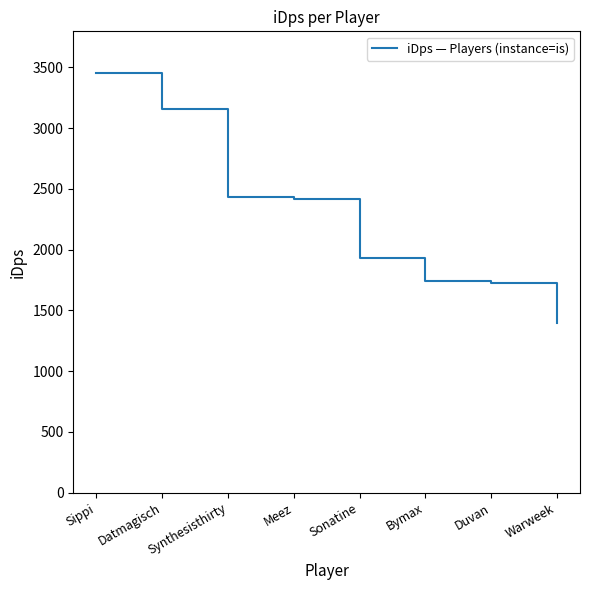

What is the approximate value at Datmagisch?

3155.1